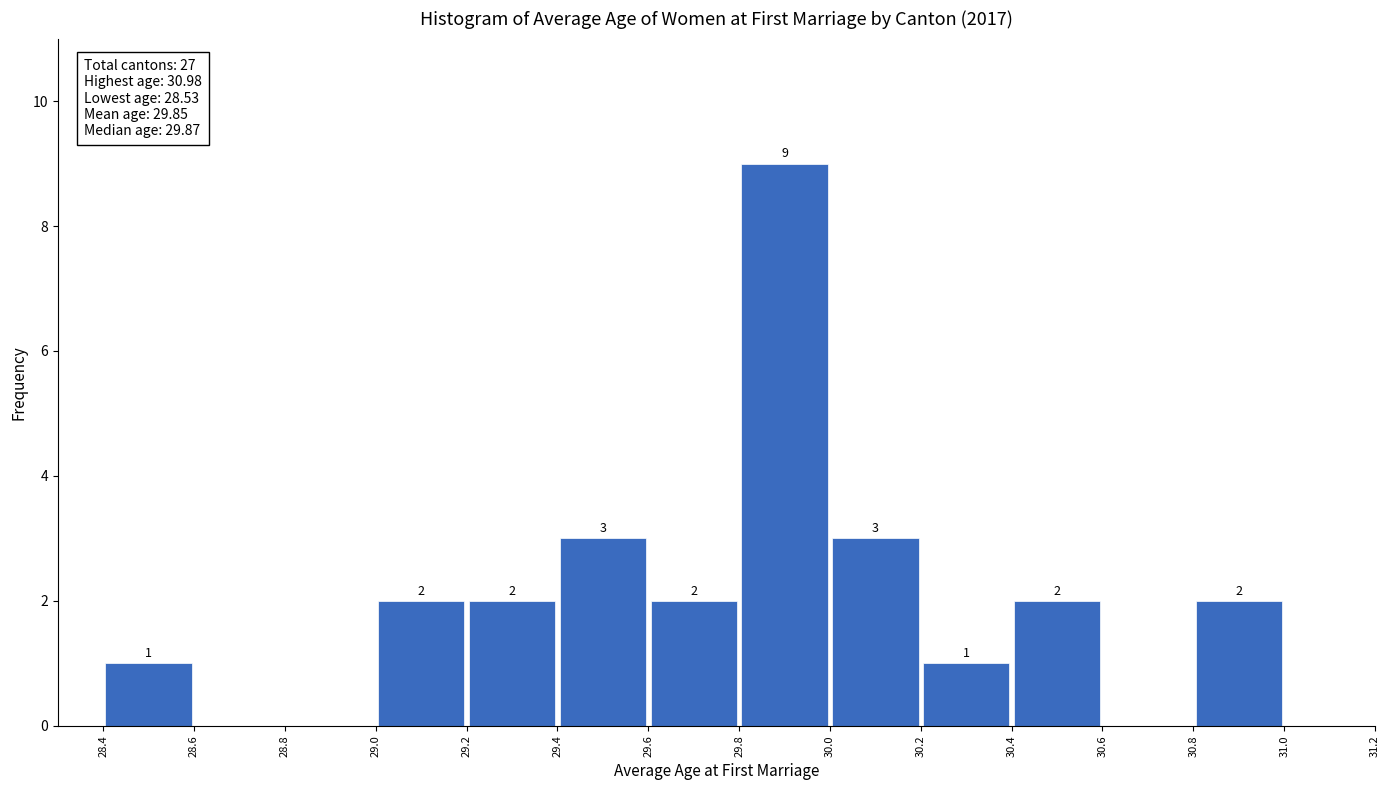

Which range on the x-axis has the tallest bar?

29.8 to 30.0